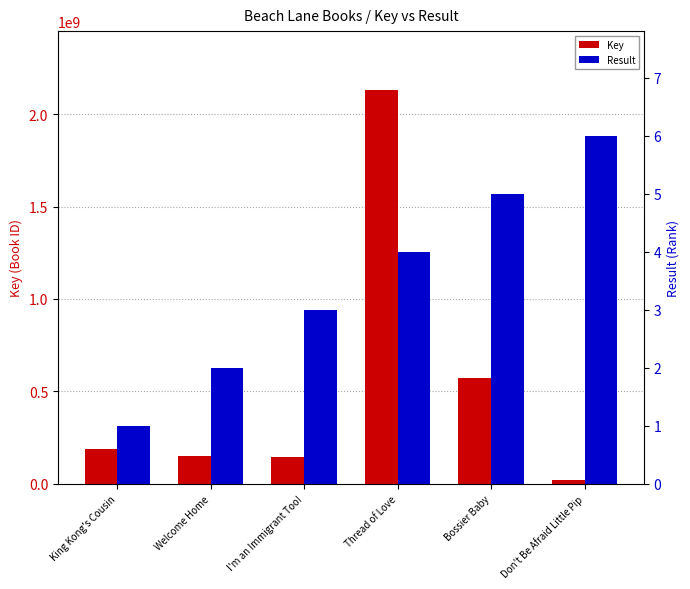

How many values in the Key series exceed 186811851?

2